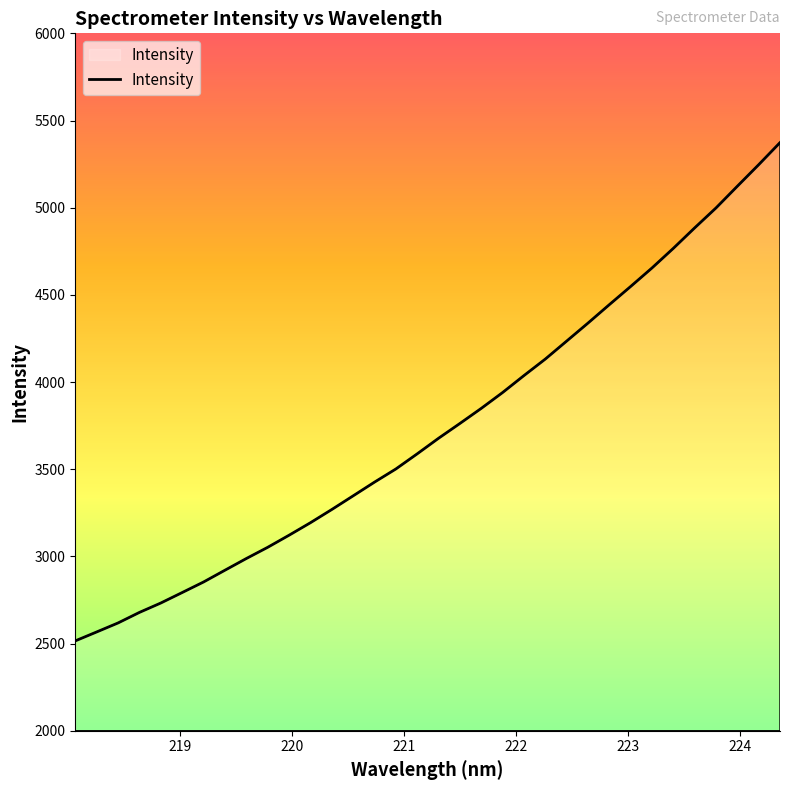

What is the maximum value shown in the chart?

5373.2